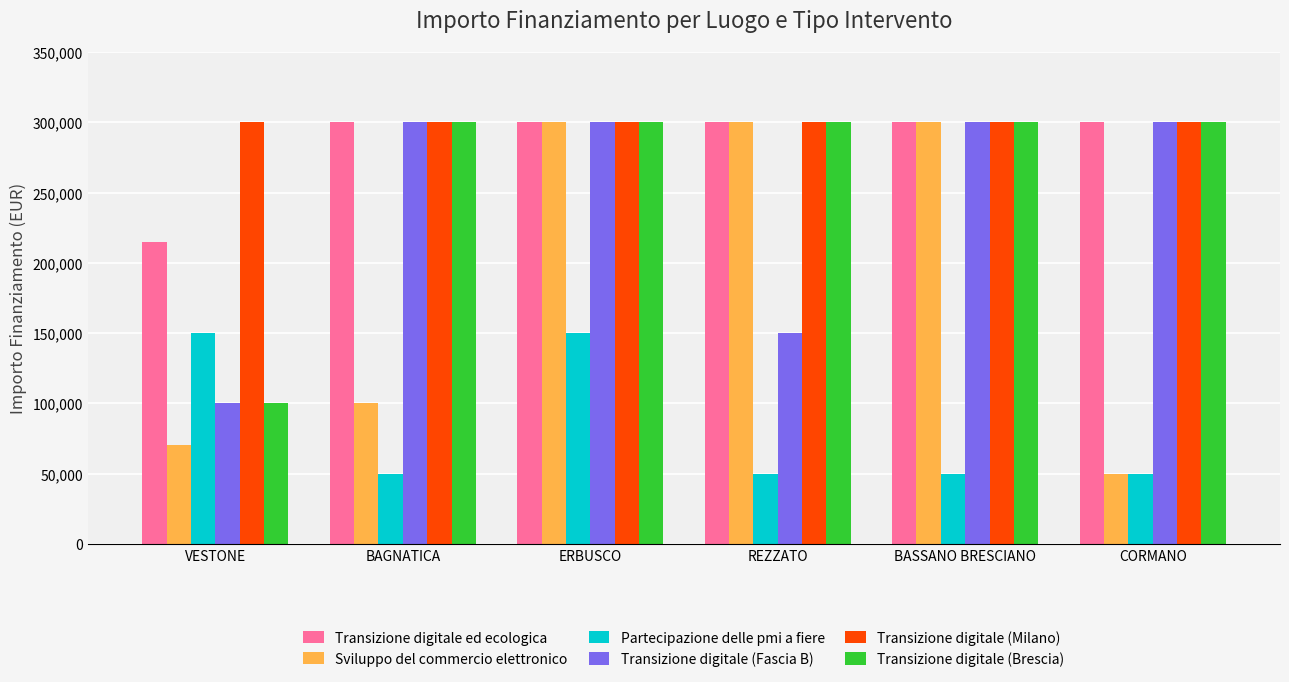

The value of Transizione digitale (Brescia) at REZZATO is 300000. True or false?

True